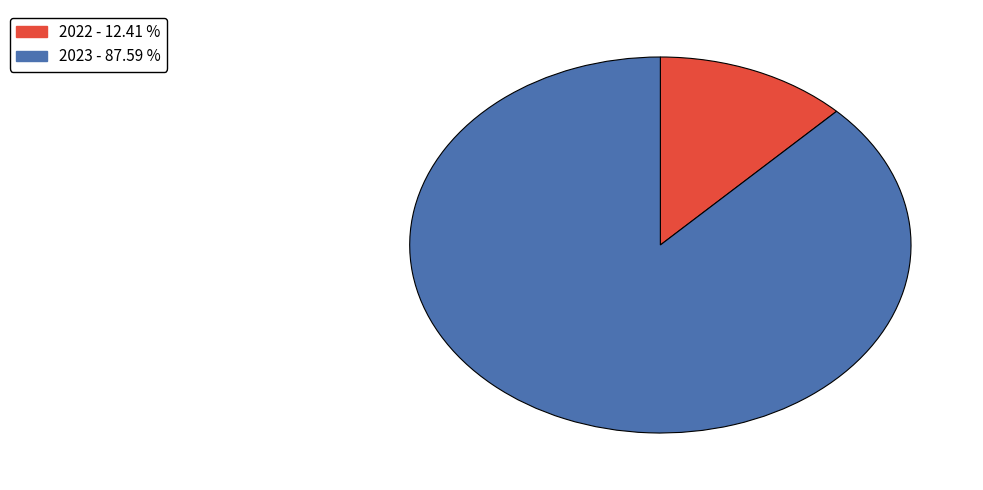

Does any single category account for the majority?

Yes